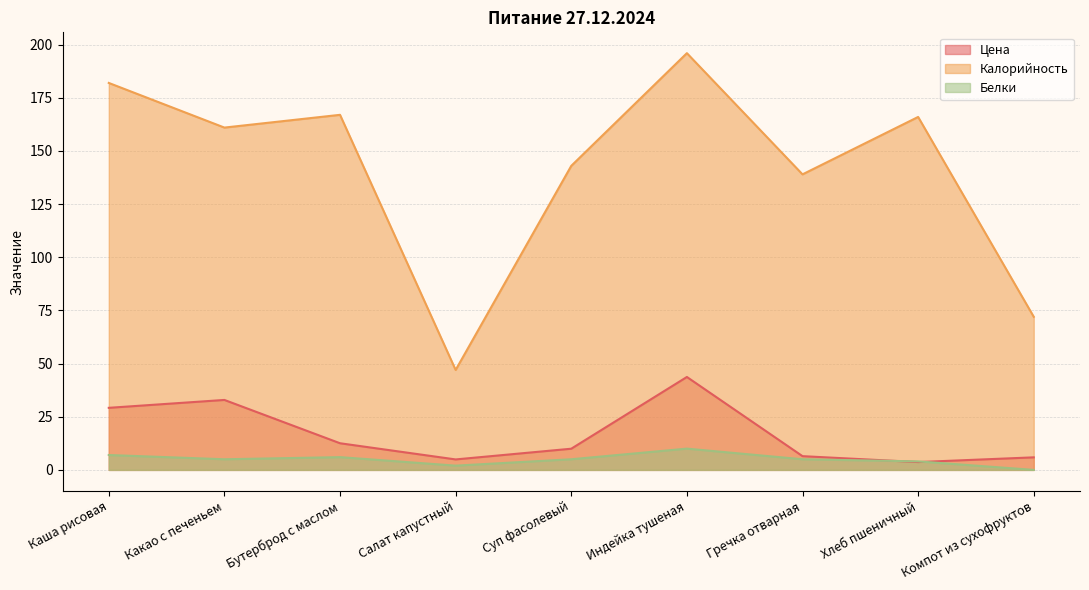

Rank the categories by Калорийность value from lowest to highest.

Салат капустный, Компот из сухофруктов, Гречка отварная, Суп фасолевый, Какао с печеньем, Хлеб пшеничный, Бутерброд с маслом, Каша рисовая, Индейка тушеная